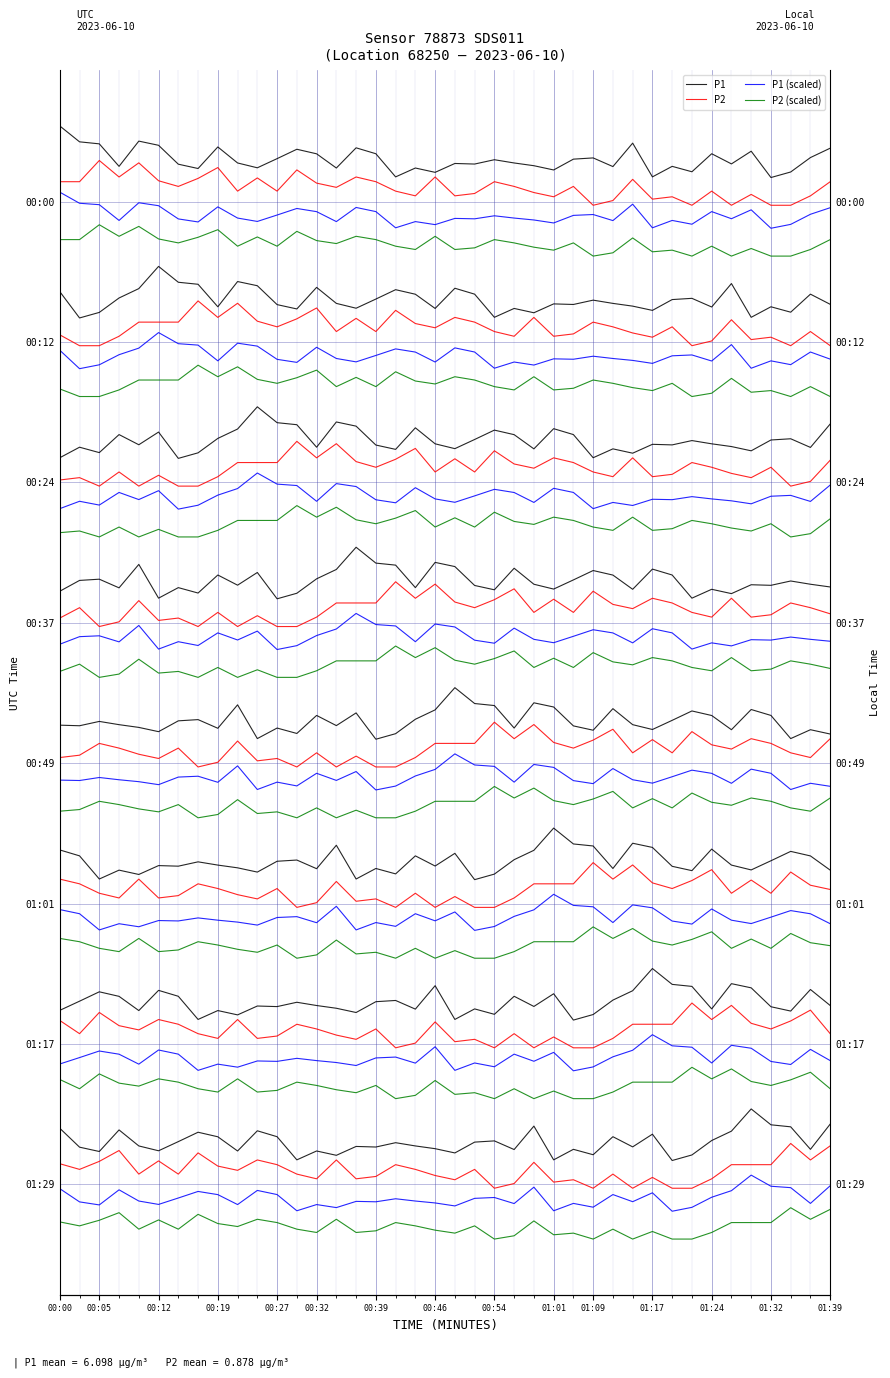

How many lines are shown in the chart?

4